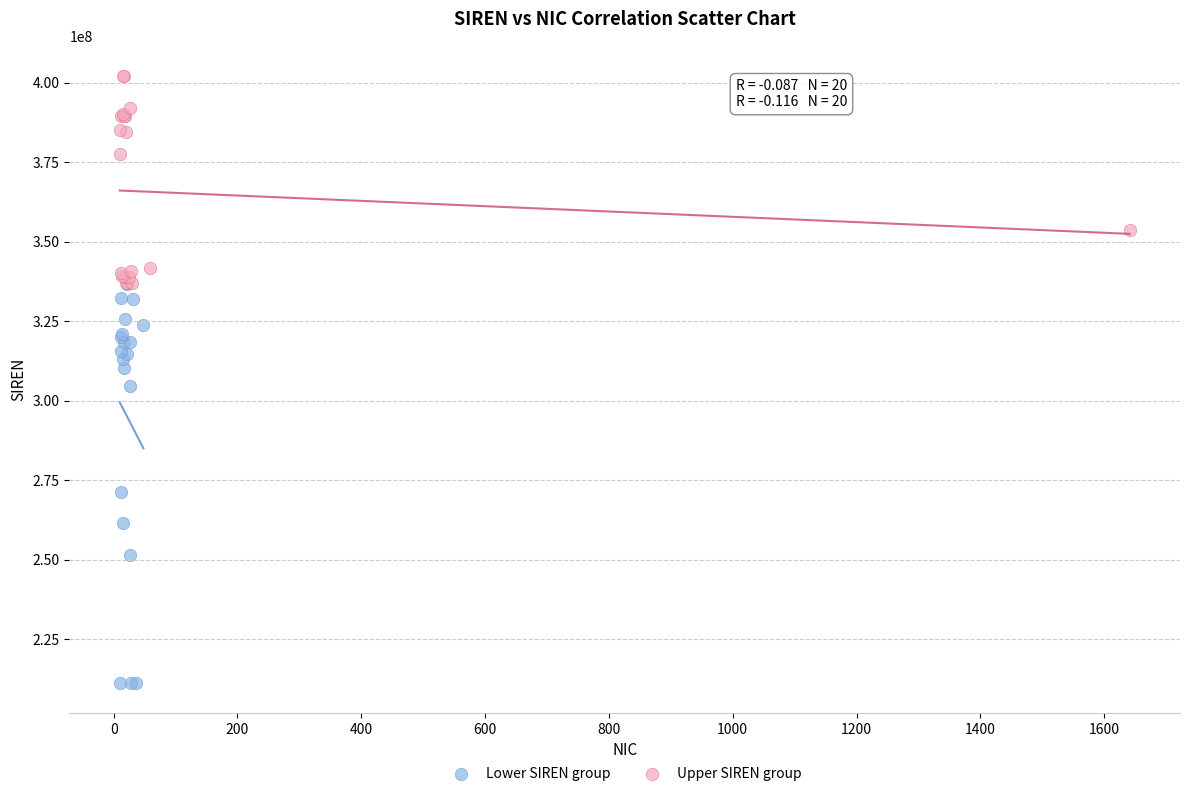

Which series contains the lowest Y value?

Lower SIREN group